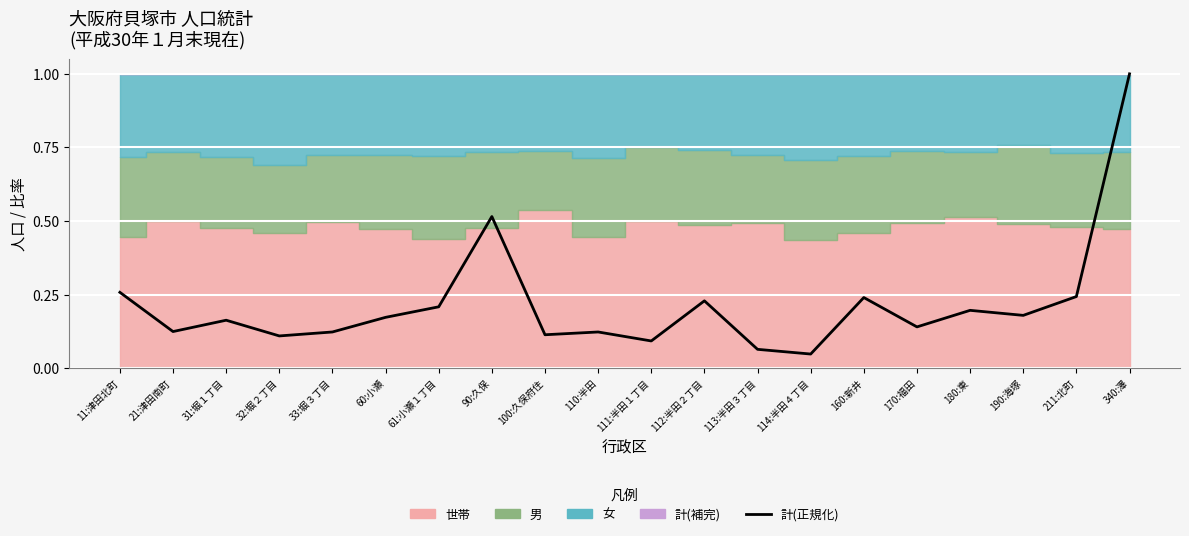

List the labels in order of value, largest first.

340:澤, 90:久保, 11:津田北町, 211:北町, 160:新井, 112:半田２丁目, 61:小瀬１丁目, 180:東, 190:海塚, 60:小瀬, 31:堀１丁目, 170:福田, 21:津田南町, 33:堀３丁目, 110:半田, 100:久保府住, 32:堀２丁目, 111:半田１丁目, 113:半田３丁目, 114:半田４丁目